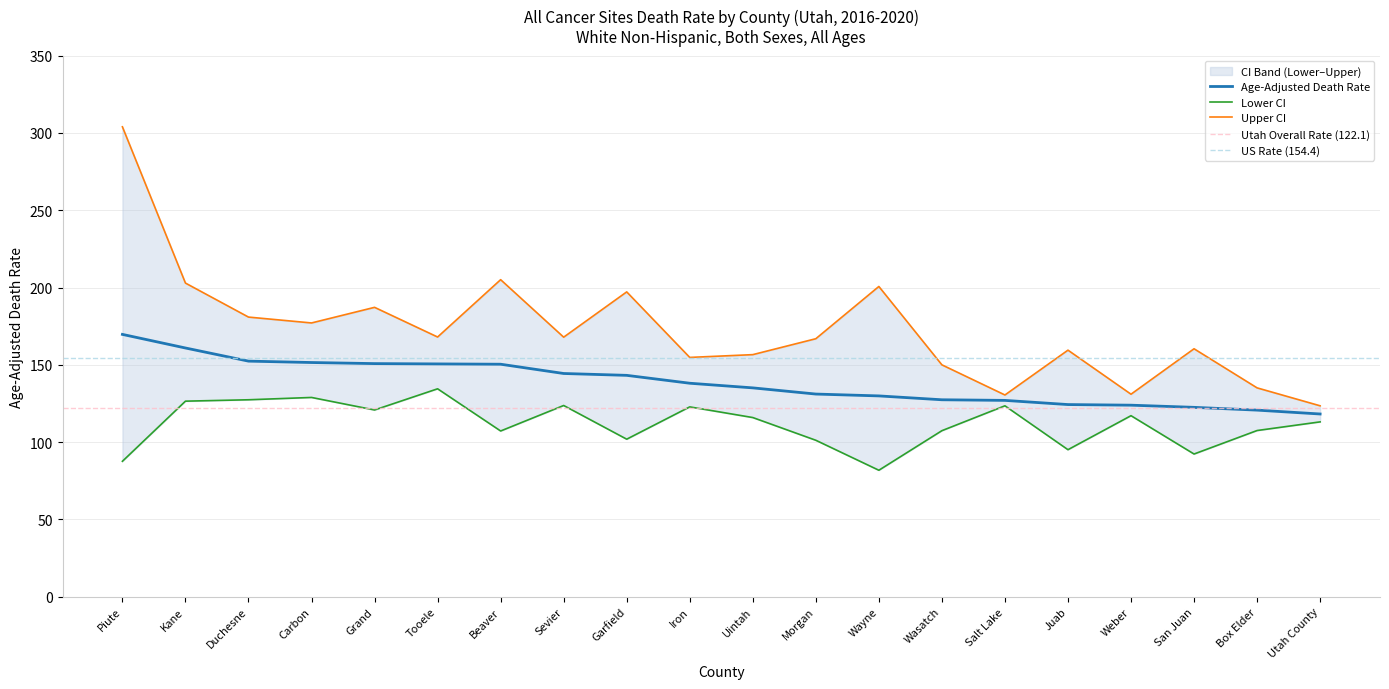

True or false: Lower CI and Age-Adjusted Death Rate intersect in this chart.

False